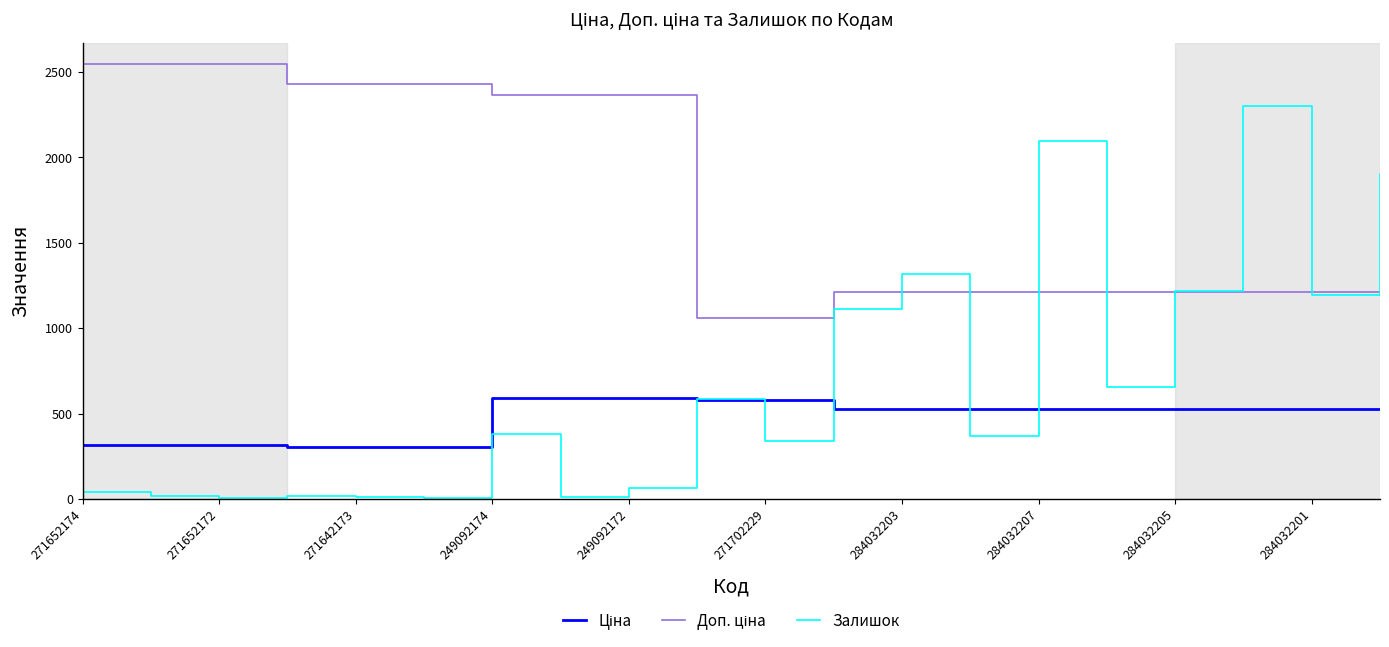

What is the maximum value for Залишок?

2304.0